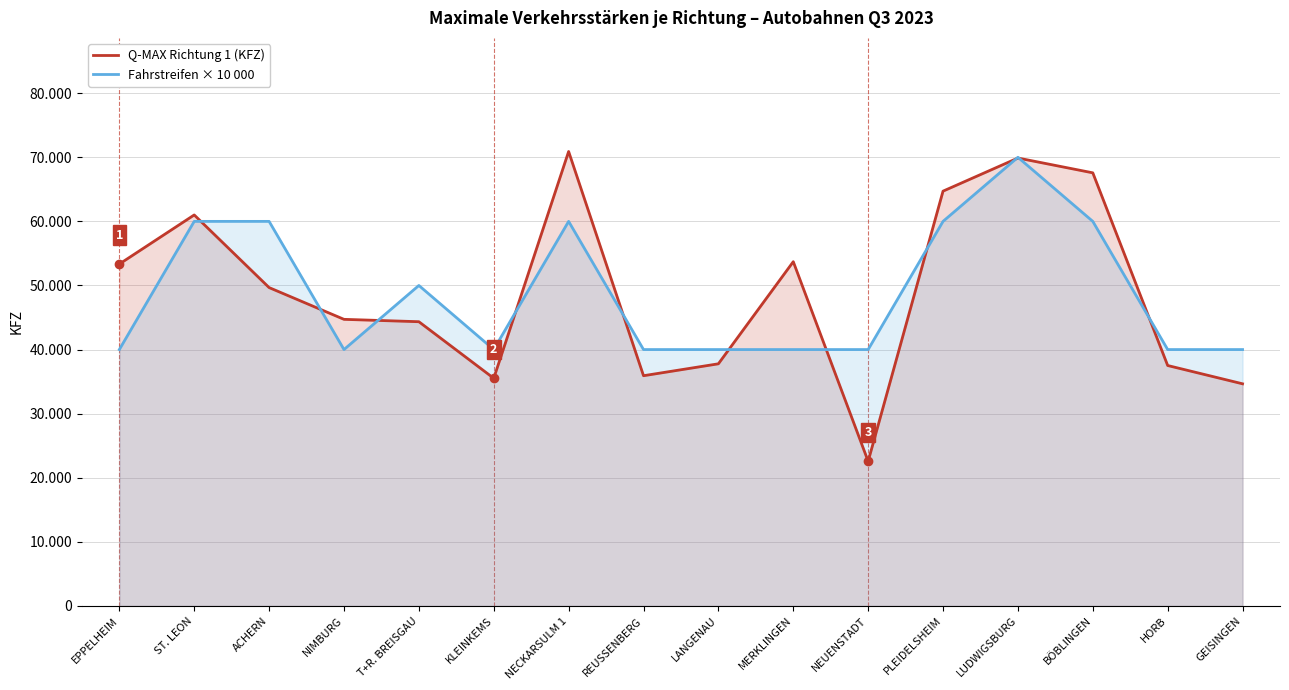

What is the average value of the Q-MAX Richtung 1 (KFZ) series?

48988